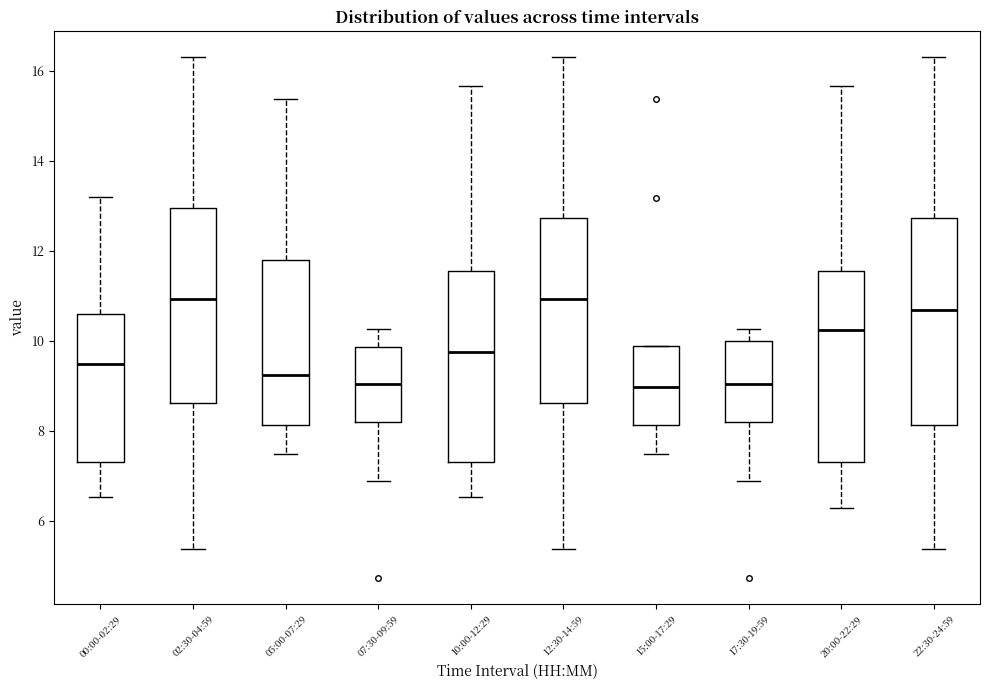

Reading left to right, read every box against the y-axis: the position of its median line, the range the box covers, and the ends of its whiskers. The values are not printed on the chart, so give them approximately, as read against the axis.

00:00-02:29: median 9.4, box 7.4 to 10.6, whiskers 6.6 to 13.2
02:30-04:59: median 11.0, box 8.6 to 13.0, whiskers 5.4 to 16.4
05:00-07:29: median 9.2, box 8.2 to 11.8, whiskers 7.6 to 15.4
07:30-09:59: median 9.0, box 8.2 to 9.8, whiskers 7.0 to 10.2
10:00-12:29: median 9.8, box 7.4 to 11.6, whiskers 6.6 to 15.6
12:30-14:59: median 11.0, box 8.6 to 12.8, whiskers 5.4 to 16.4
15:00-17:29: median 9.0, box 8.2 to 9.8, whiskers 7.6 to 10.0
17:30-19:59: median 9.0, box 8.2 to 10.0, whiskers 7.0 to 10.2
20:00-22:29: median 10.2, box 7.4 to 11.6, whiskers 6.4 to 15.6
22:30-24:59: median 10.6, box 8.2 to 12.8, whiskers 5.4 to 16.4